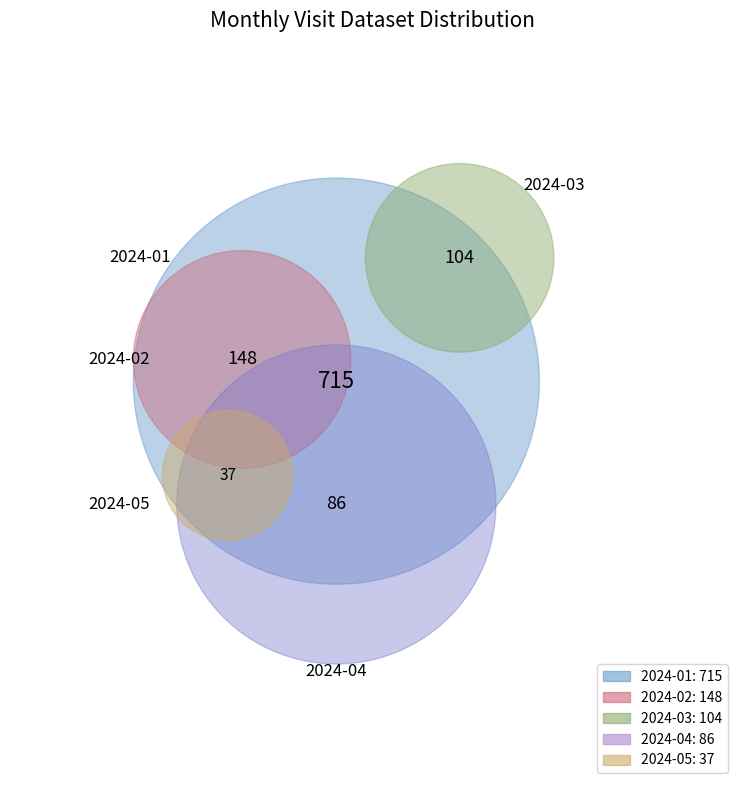

To the nearest percent, what portion does 2024-05 represent?

3%